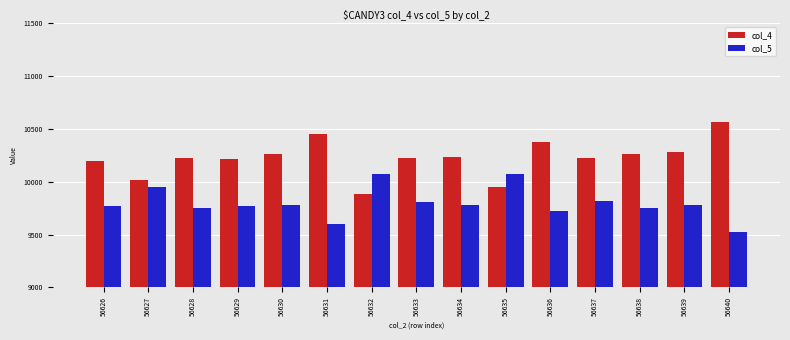

What value does the col_5 series have at 56633, to the nearest 100?

9800